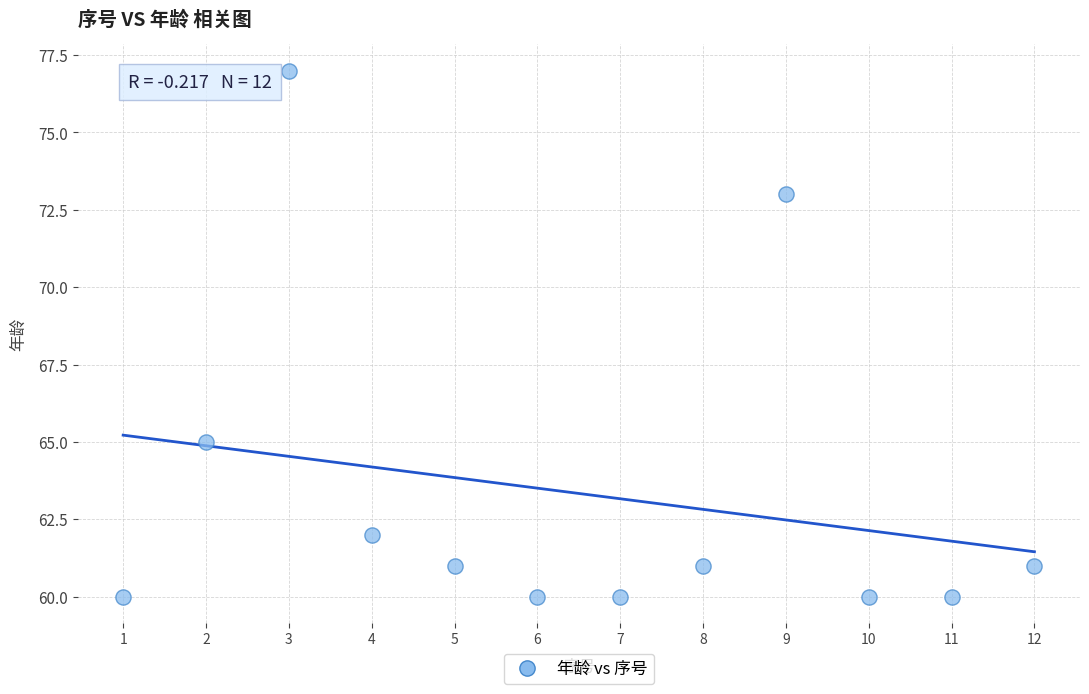

What Y value in the scatter plot is closest to 68?

65